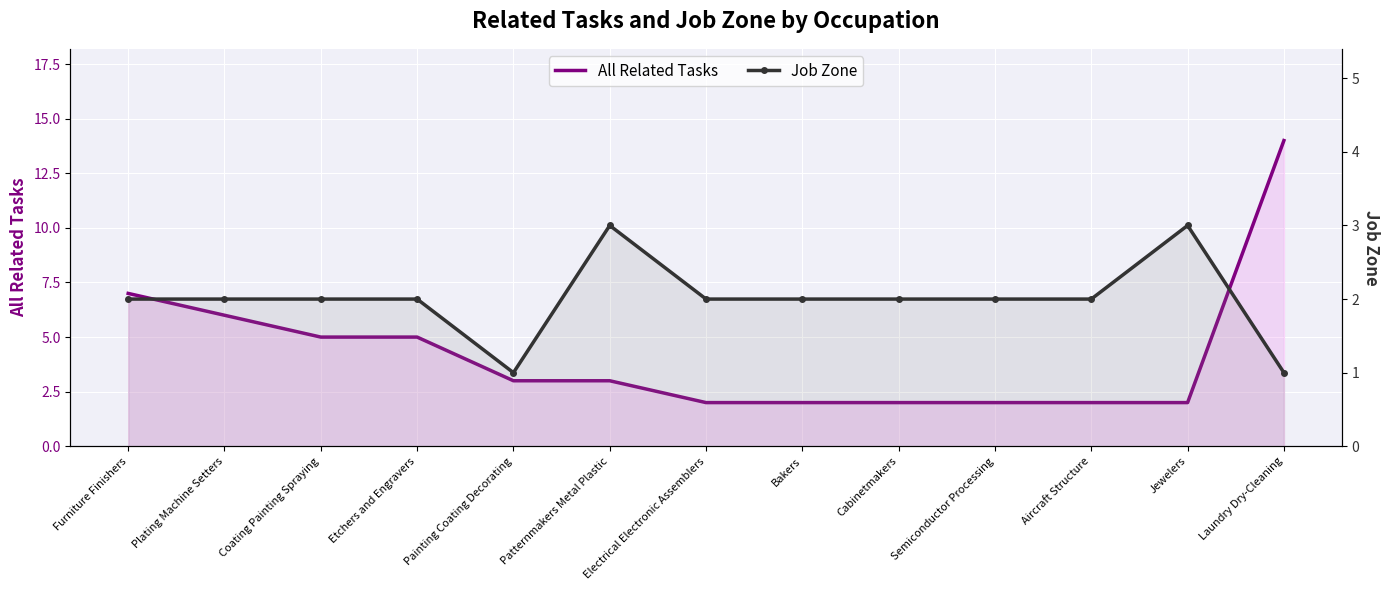

True or false: Job Zone has a value of 2 at Coating Painting Spraying.

True